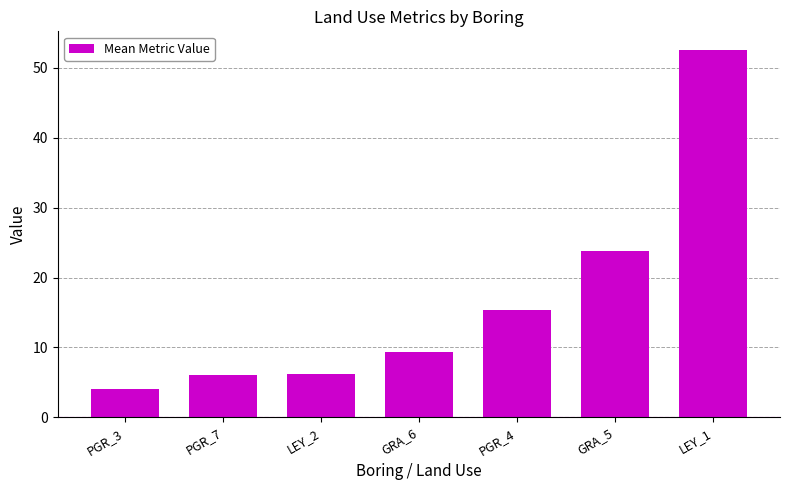

Which category has the lowest value across all series?

PGR_3